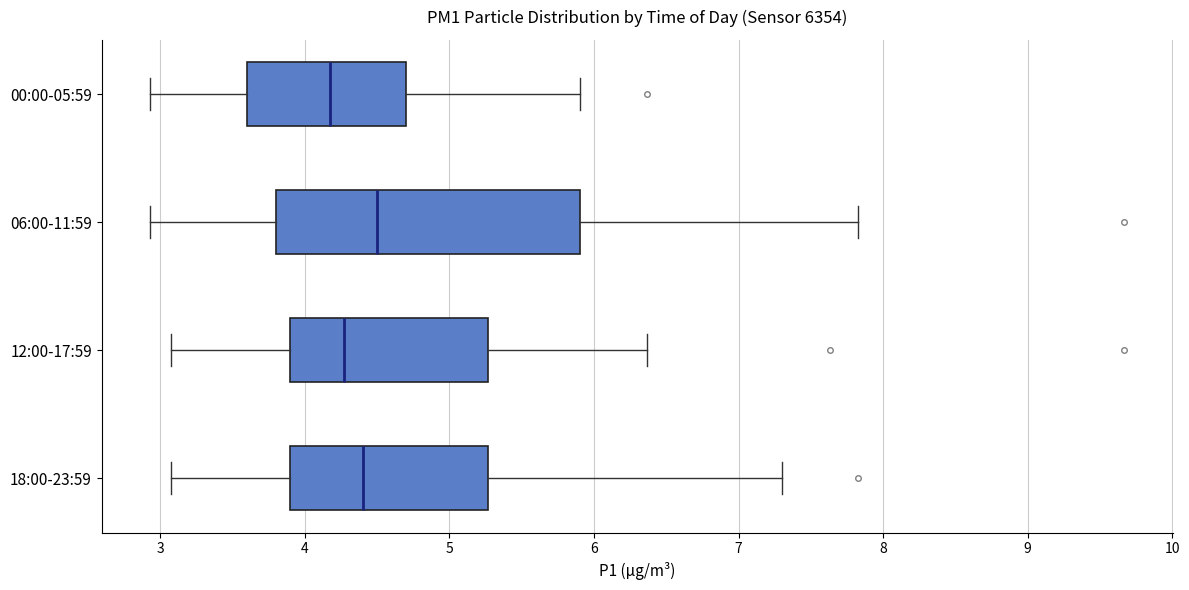

Reading bottom to top, transcribe this box plot: for each box, give where its median line is, the range the box spans, and where its two whiskers end, as read against the x-axis. The values are not printed on the chart, so give them approximately, as read against the axis.

18:00-23:59: median 4.4, box 3.9 to 5.3, whiskers 3.1 to 7.3
12:00-17:59: median 4.3, box 3.9 to 5.3, whiskers 3.1 to 6.4
06:00-11:59: median 4.5, box 3.8 to 5.9, whiskers 2.9 to 7.8
00:00-05:59: median 4.2, box 3.6 to 4.7, whiskers 2.9 to 5.9